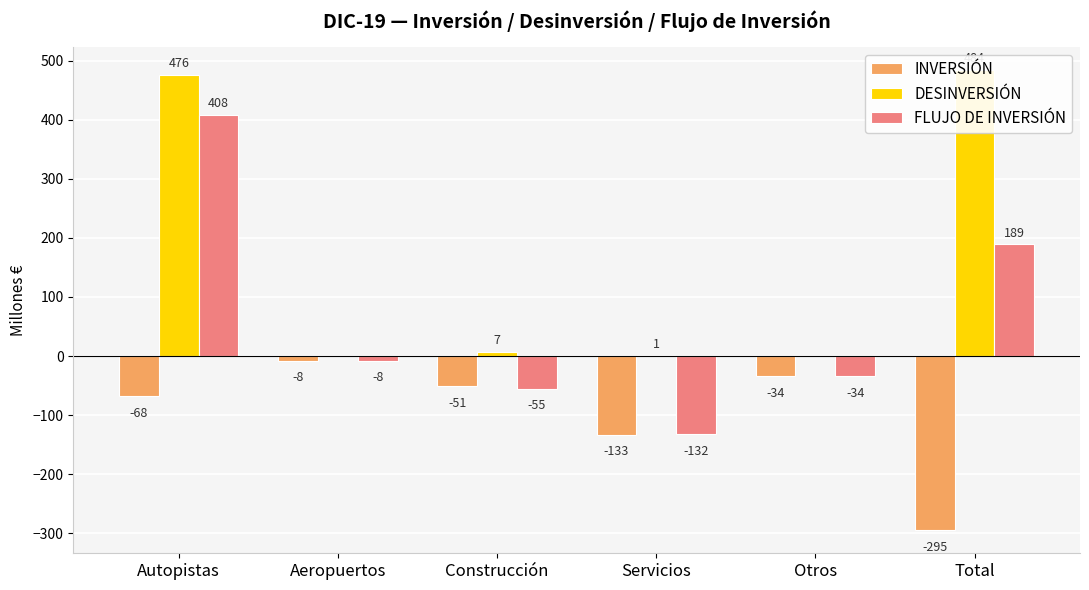

The INVERSIÓN series shows -85 at Servicios. True or false?

False